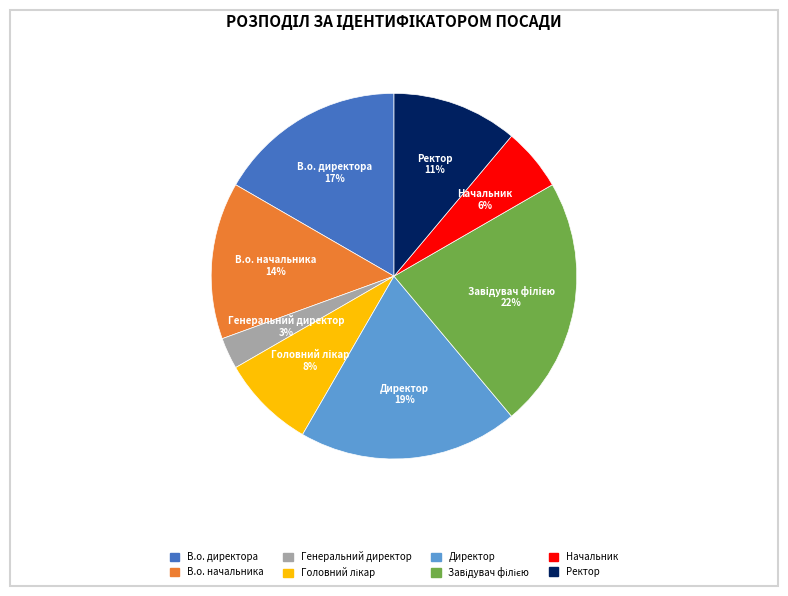

Does В.о. директора represent more than half of the total?

No